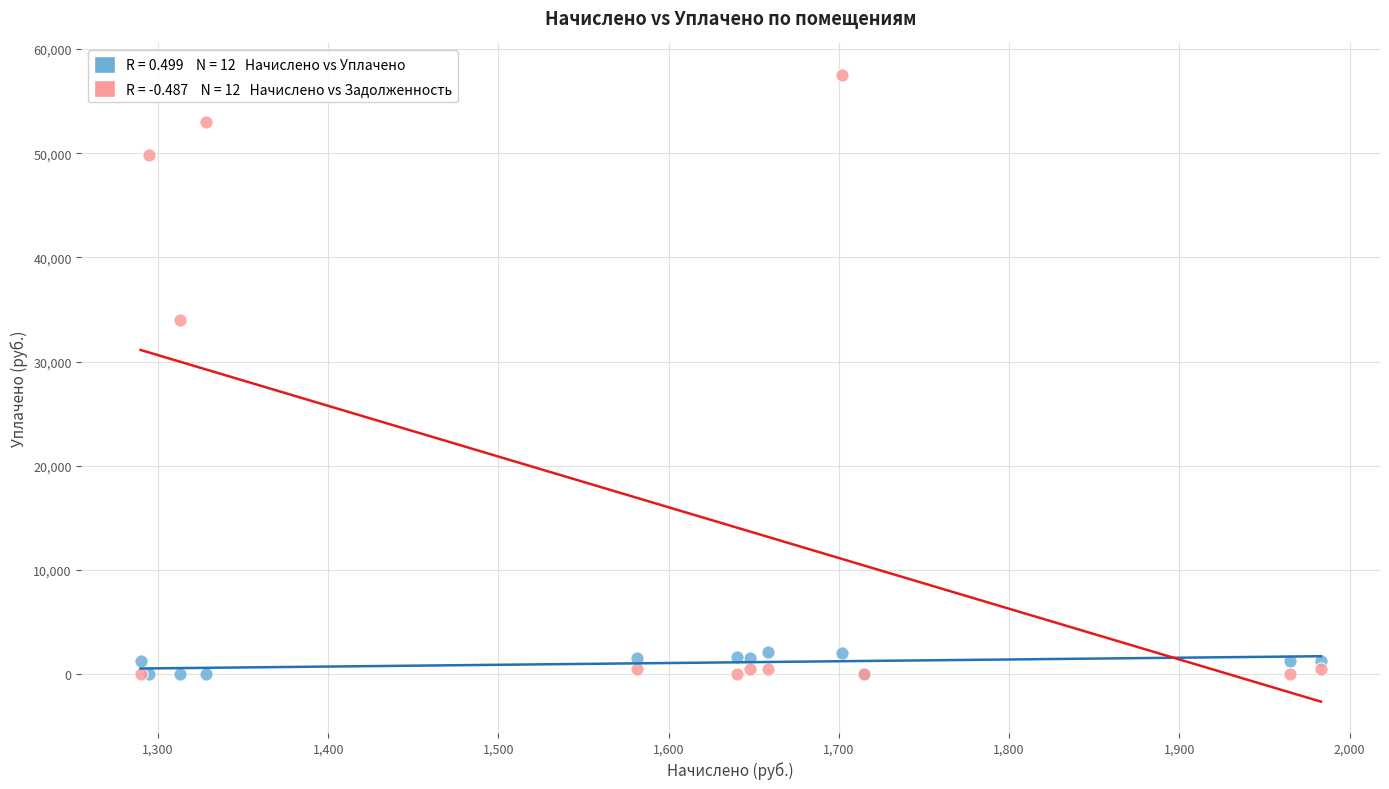

Across all series, what Y value is closest to 28763?

34027.4